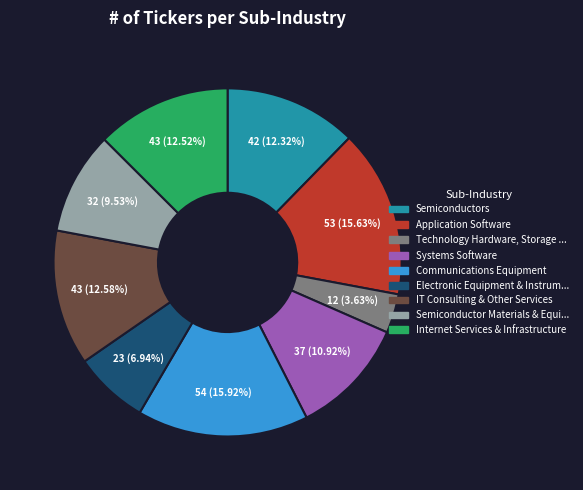

How many segments does this pie chart have?

9